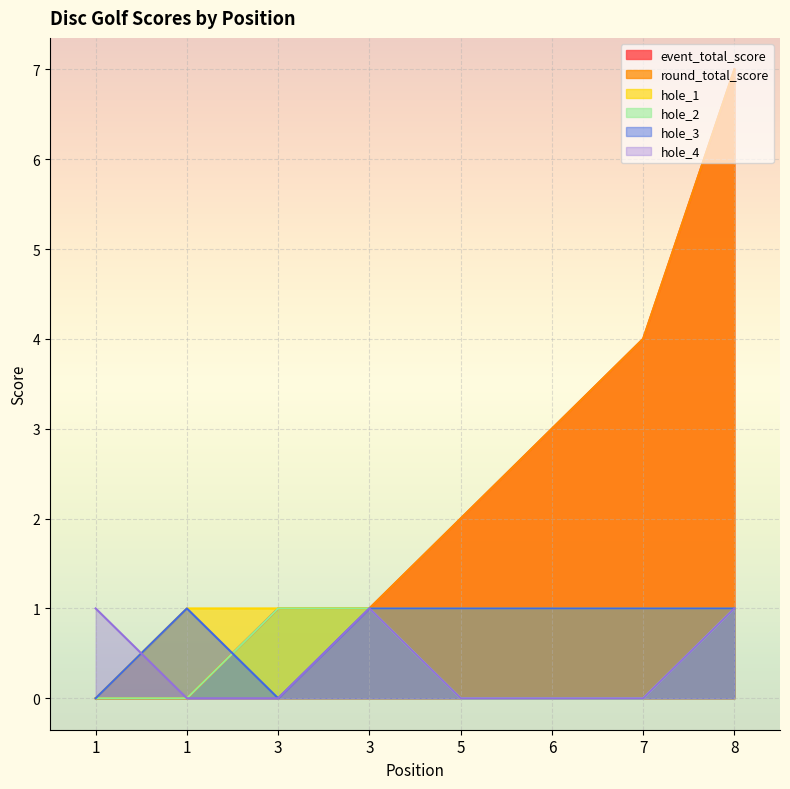

How many values in the round_total_score series are below 2?

4